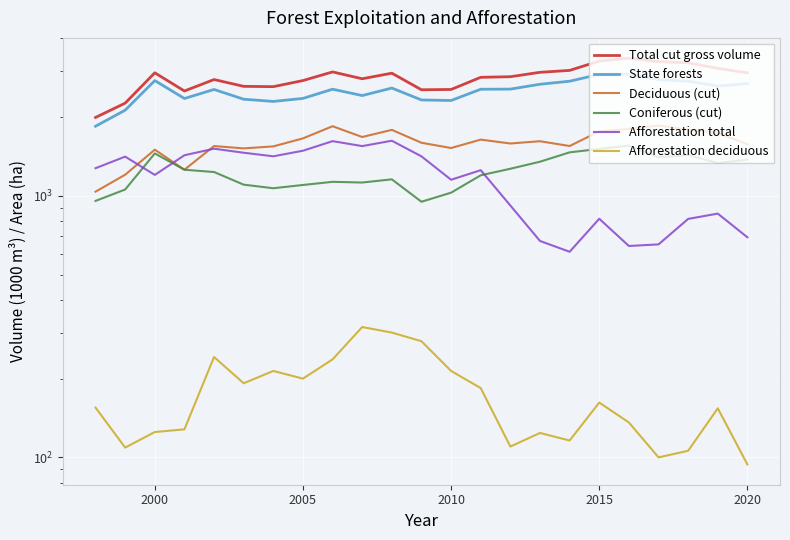

How many interior local peaks does the State forests series have?

5